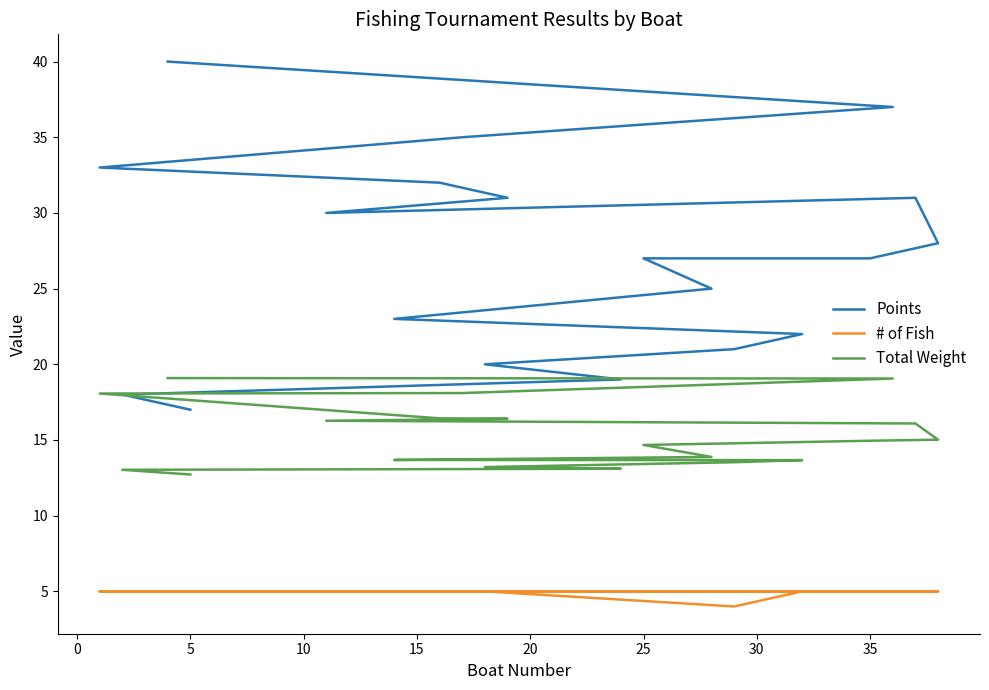

What is the value of the Total Weight point at the 9th from the left?

15.0